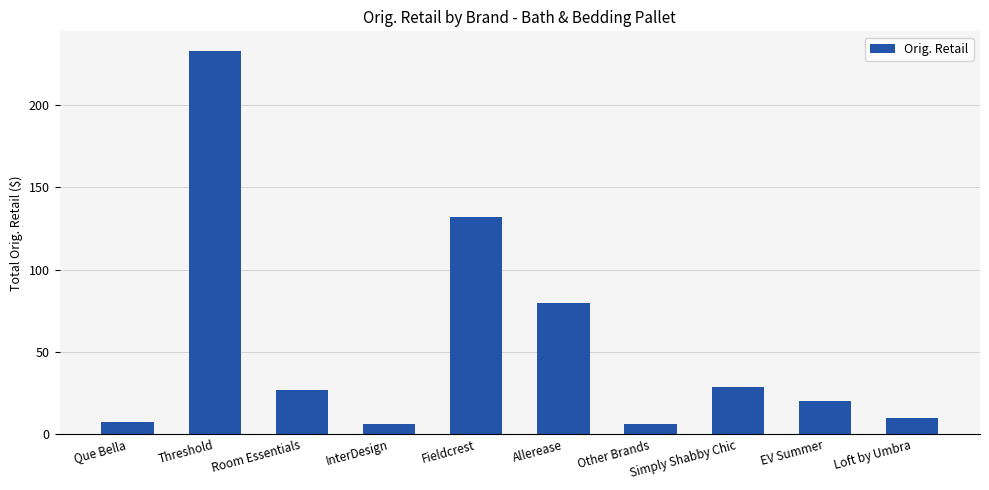

What is the average value?

55.0